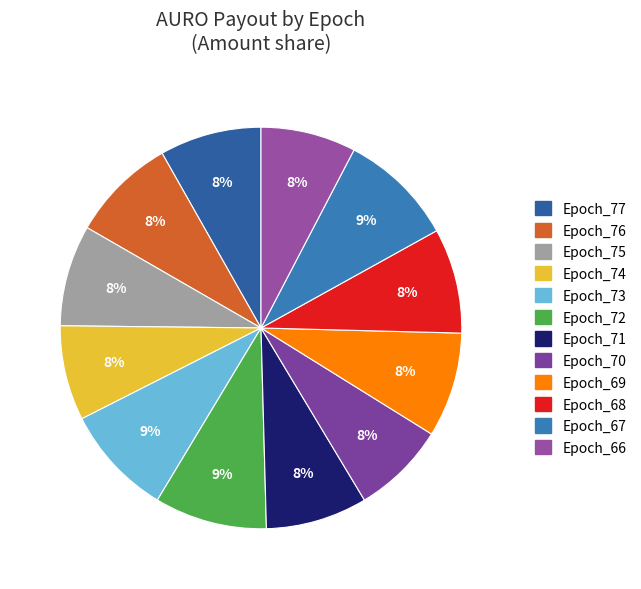

Is it true that Epoch_76 is 8% of the pie?

True